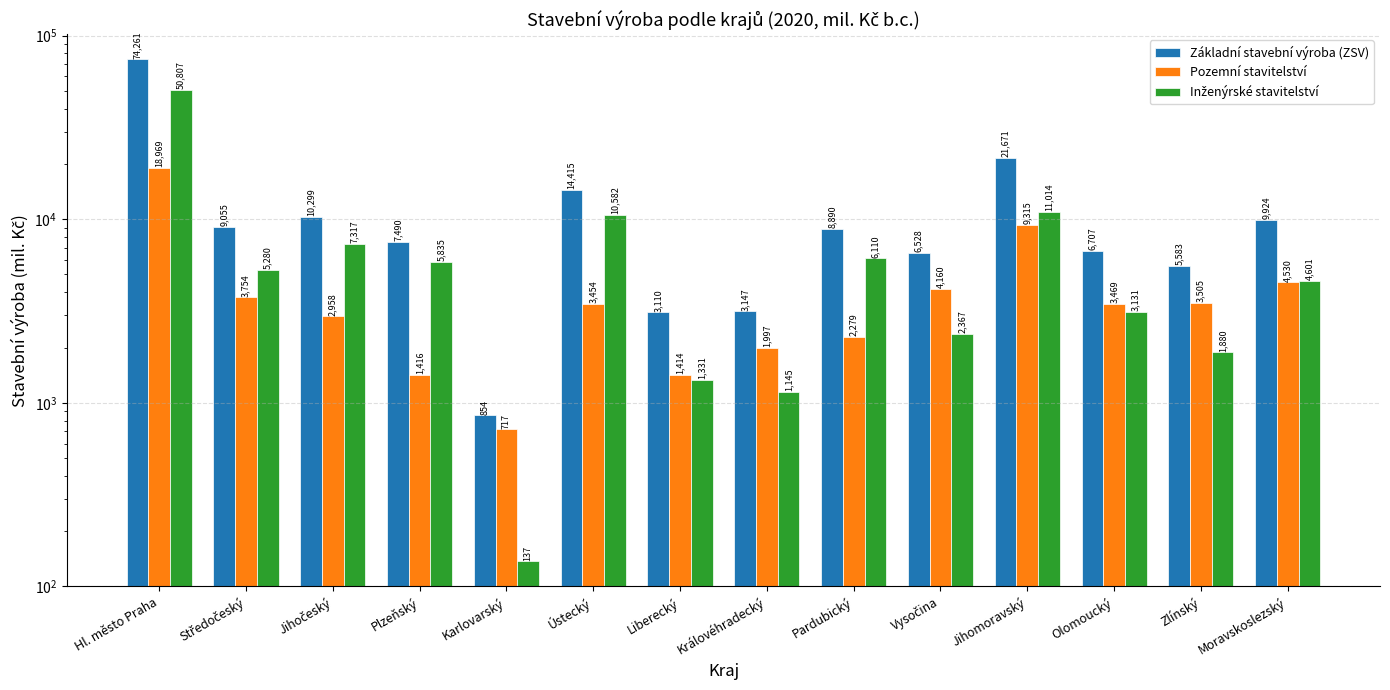

What is the minimum value shown in the chart?

137